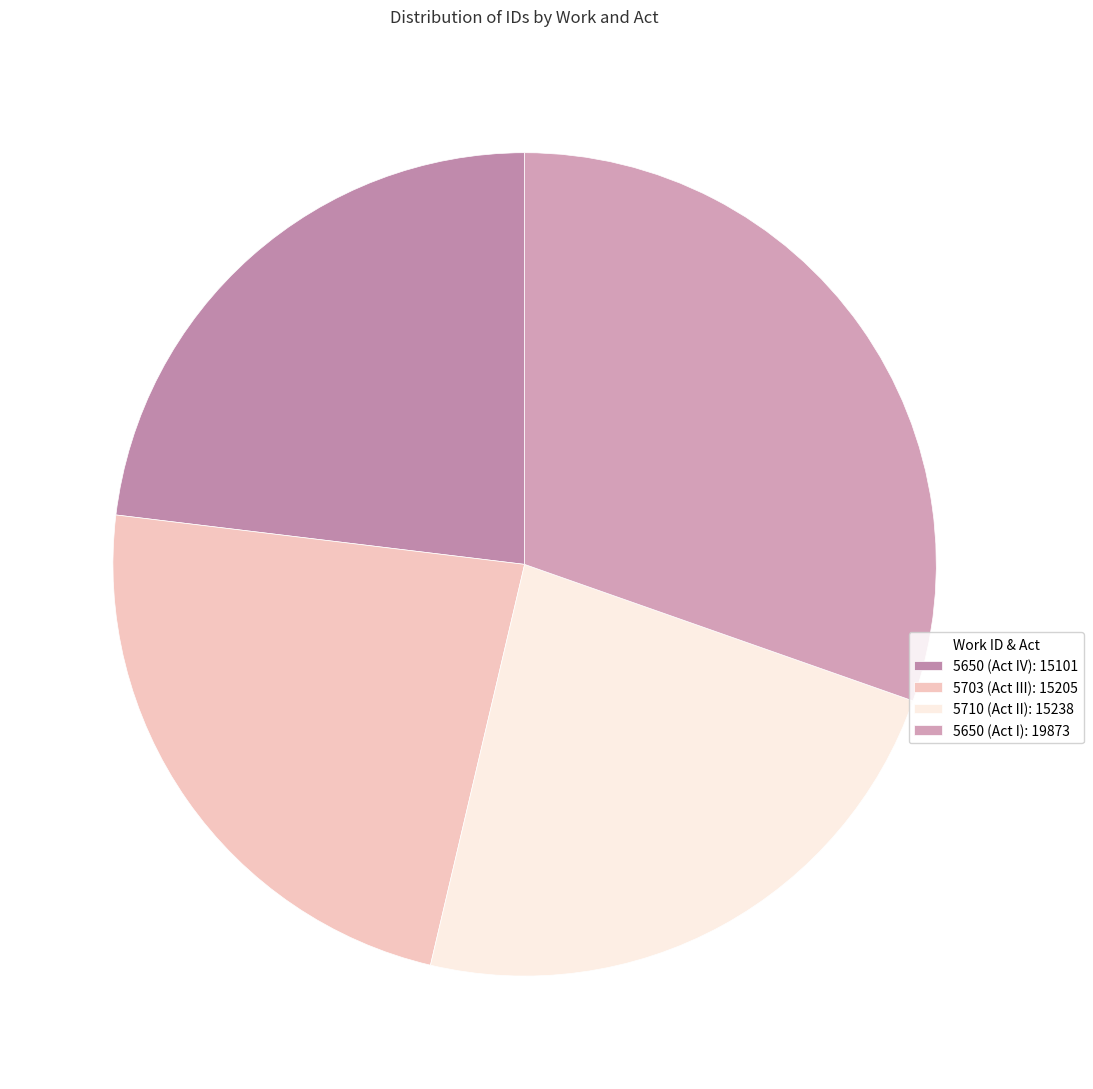

Count the number of slices in the pie.

4